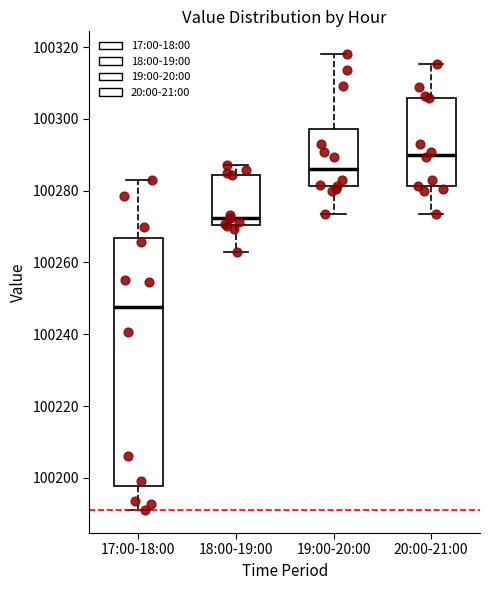

Reading left to right, transcribe this box plot: for each box, give where its median line is, the range the box spans, and where its two whiskers end, as read against the y-axis. The values are not printed on the chart, so give them approximately, as read against the axis.

17:00-18:00: median 100248, box 100198 to 100266, whiskers 100190 to 100282
18:00-19:00: median 100272, box 100270 to 100284, whiskers 100262 to 100288
19:00-20:00: median 100286, box 100282 to 100298, whiskers 100274 to 100318
20:00-21:00: median 100290, box 100282 to 100306, whiskers 100274 to 100316